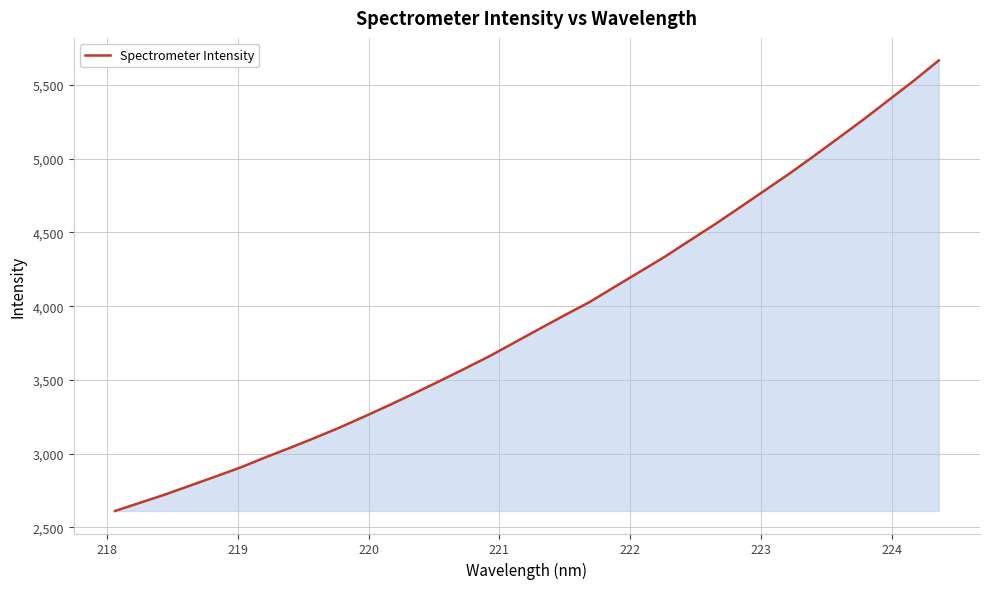

What is the greatest value displayed?

5667.0